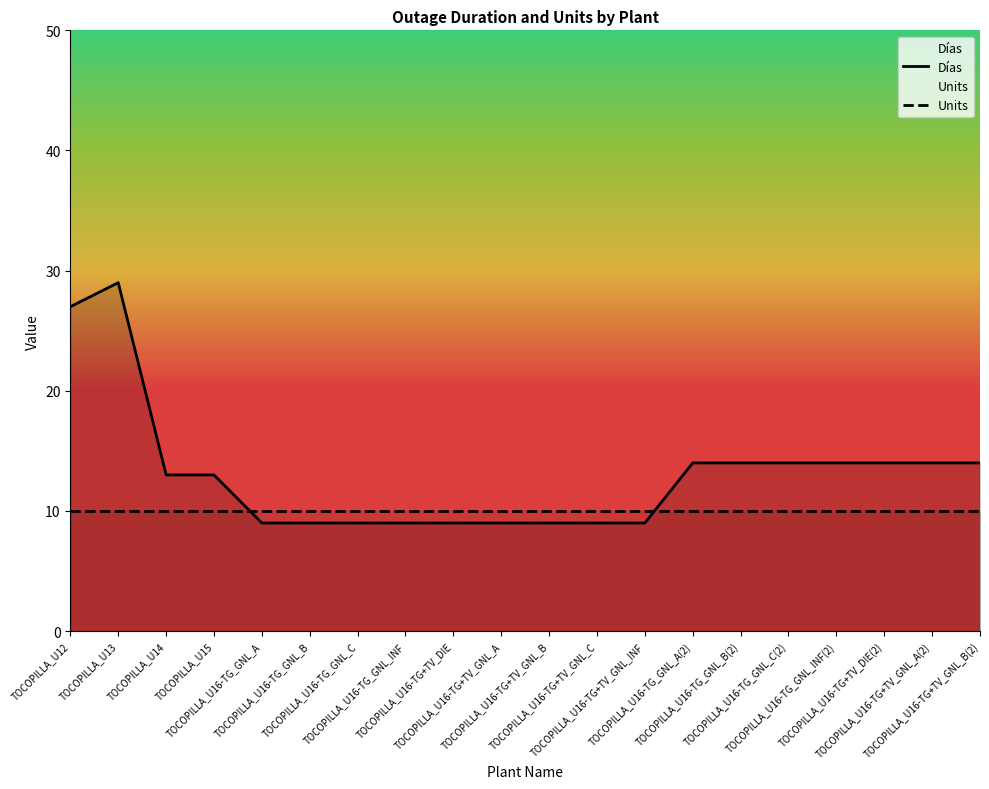

How many lines are shown in the chart?

2